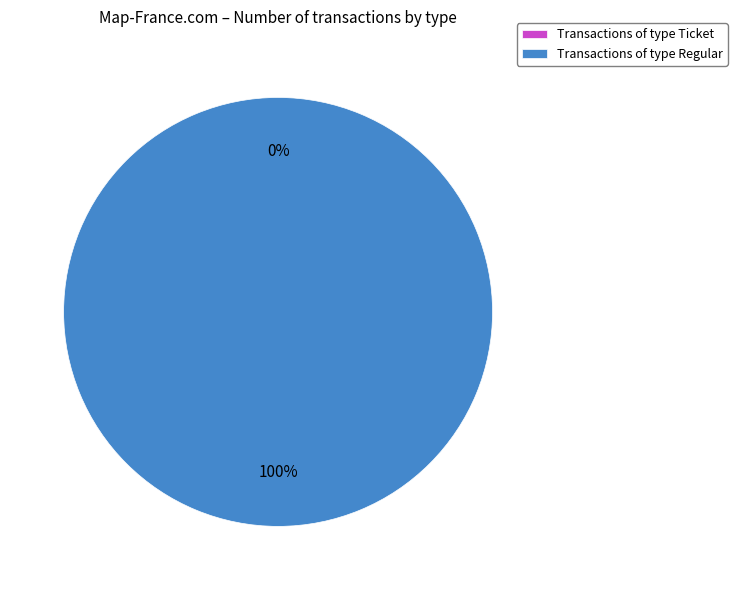

To the nearest percent, what is the difference between the Regular and Ticket slice percentages?

100%